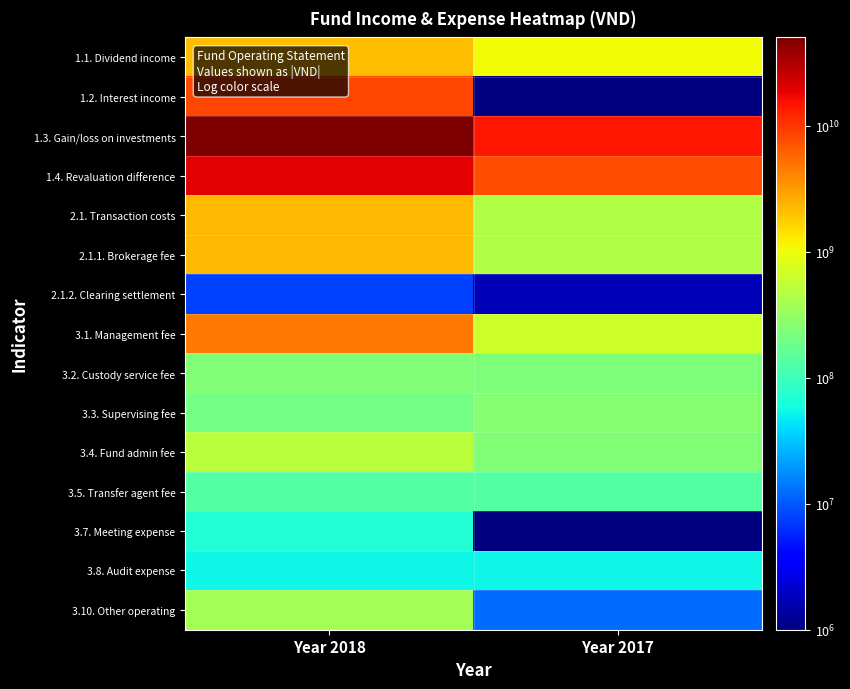

Reading right to left, what are all the values shown in this chart?

1.1. Dividend income: Year 2017=1055862480	Year 2018=2188024689
1.2. Interest income: Year 2017=1	Year 2018=8174643526
1.3. Gain/loss on investments: Year 2017=14577319347	Year 2018=50083686413
1.4. Revaluation difference: Year 2017=7608365153	Year 2018=18989337930
2.1. Transaction costs: Year 2017=456328455	Year 2018=2250325052
2.1.1. Brokerage fee: Year 2017=454659185	Year 2018=2242504122
2.1.2. Clearing settlement: Year 2017=1669270	Year 2018=7820930
3.1. Management fee: Year 2017=656564606	Year 2018=4523577071
3.2. Custody service fee: Year 2017=230210999	Year 2018=240473937
3.3. Supervising fee: Year 2017=264000000	Year 2018=201447857
3.4. Fund admin fee: Year 2017=237600000	Year 2018=503347878
3.5. Transfer agent fee: Year 2017=132000000	Year 2018=132000000
3.7. Meeting expense: Year 2017=1	Year 2018=68937136
3.8. Audit expense: Year 2017=55000000	Year 2018=55000000
3.10. Other operating: Year 2017=12462624	Year 2018=384048843